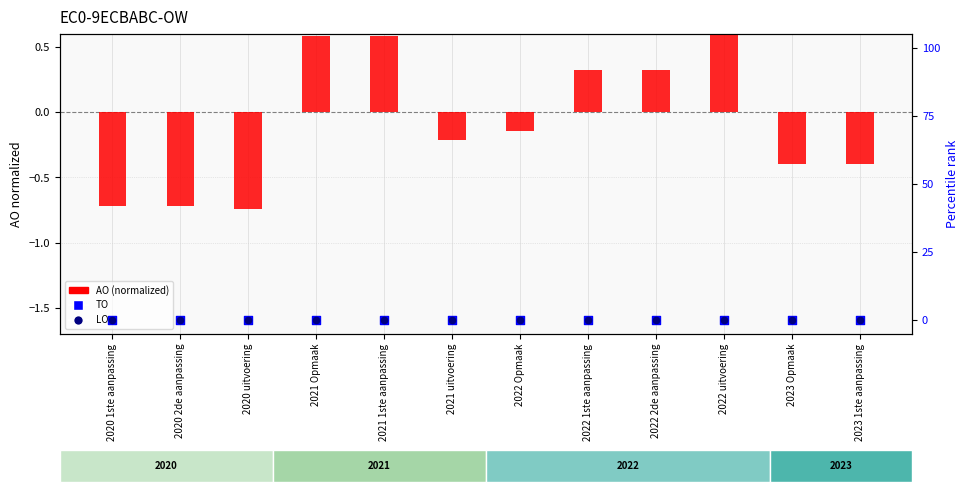

Which series has the largest Y range (max minus min)?

AO (normalized)